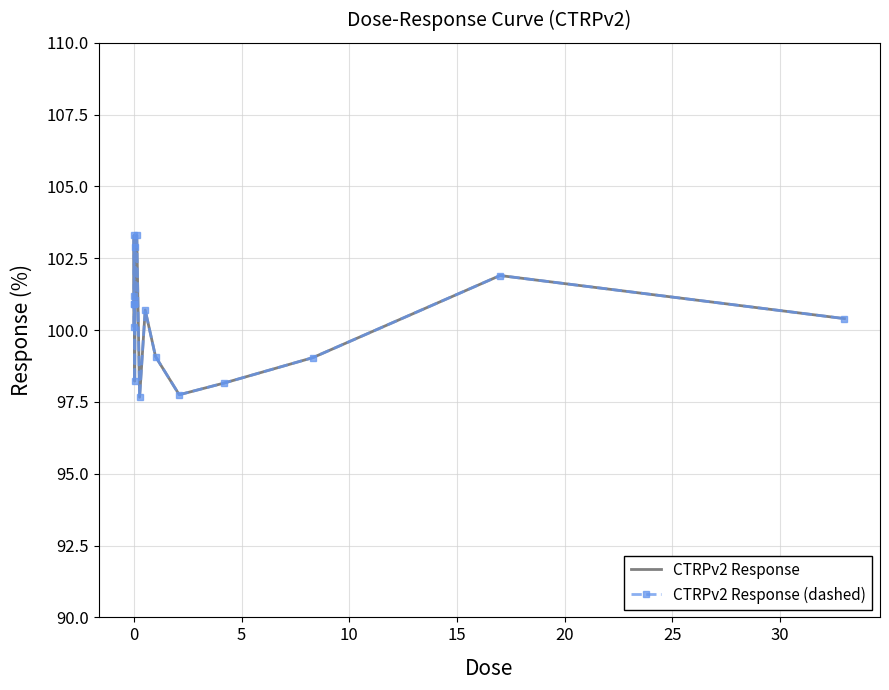

How many values in the CTRPv2 Response (dashed) series exceed 100?

10